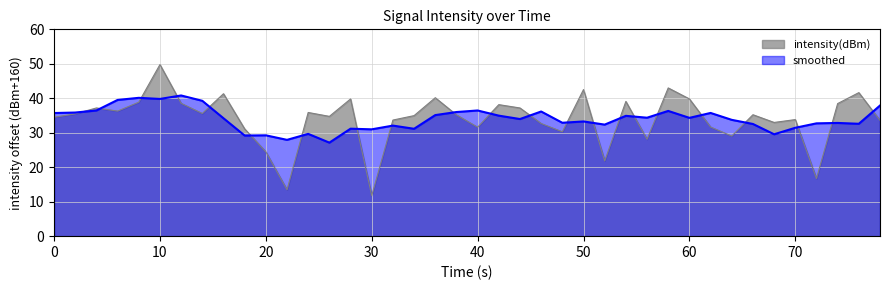

The value of smoothed at 10 is 61.3. True or false?

False